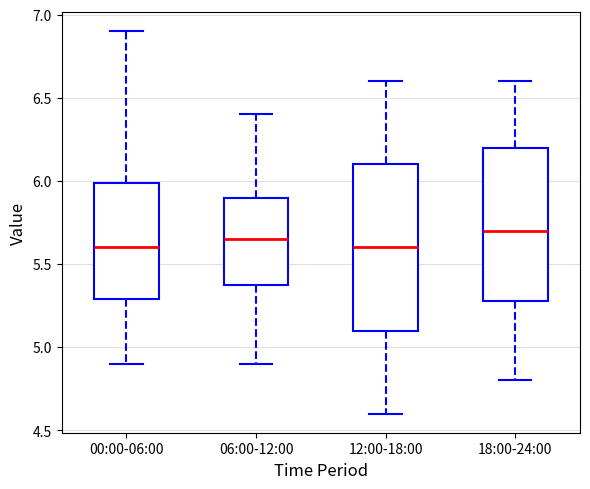

Reading left to right, read every box against the y-axis: the position of its median line, the range the box covers, and the ends of its whiskers. The values are not printed on the chart, so give them approximately, as read against the axis.

00:00-06:00: median 5.60, box 5.30 to 6.00, whiskers 4.90 to 6.90
06:00-12:00: median 5.65, box 5.40 to 5.90, whiskers 4.90 to 6.40
12:00-18:00: median 5.60, box 5.10 to 6.10, whiskers 4.60 to 6.60
18:00-24:00: median 5.70, box 5.30 to 6.20, whiskers 4.80 to 6.60